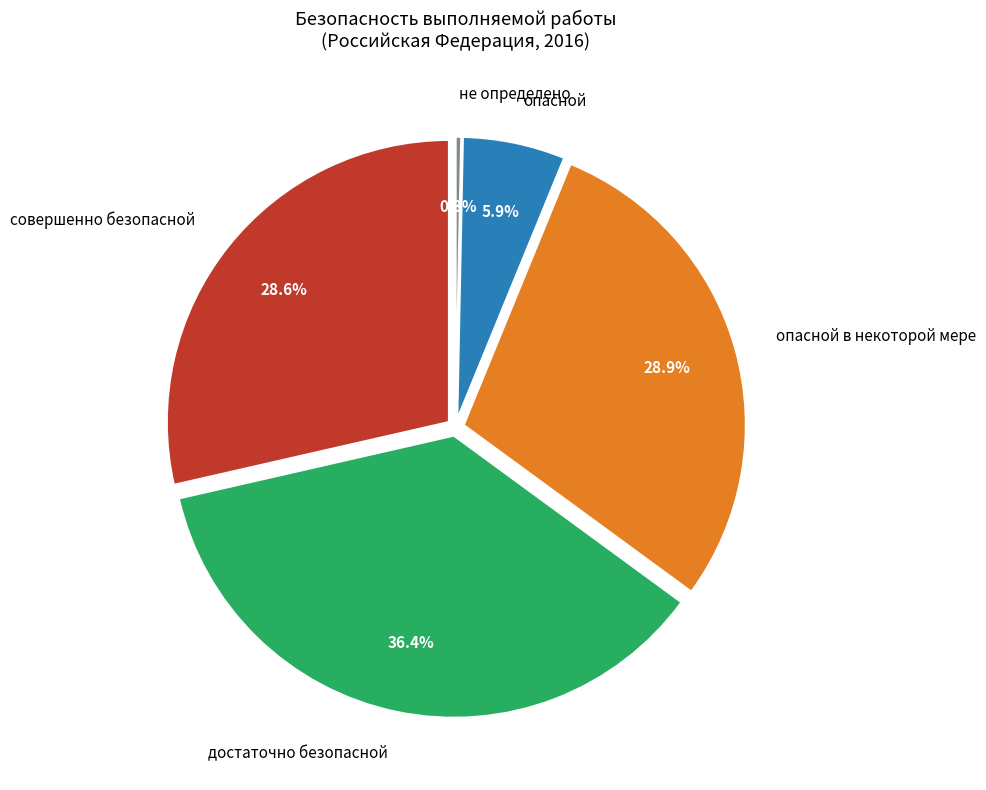

Is there a majority slice in this chart?

No